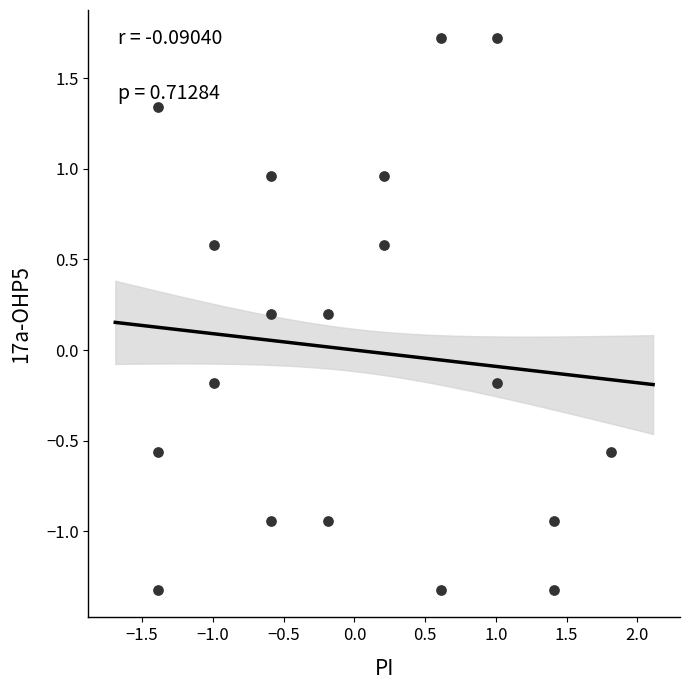

What is the range of X values (max minus min)?

3.2